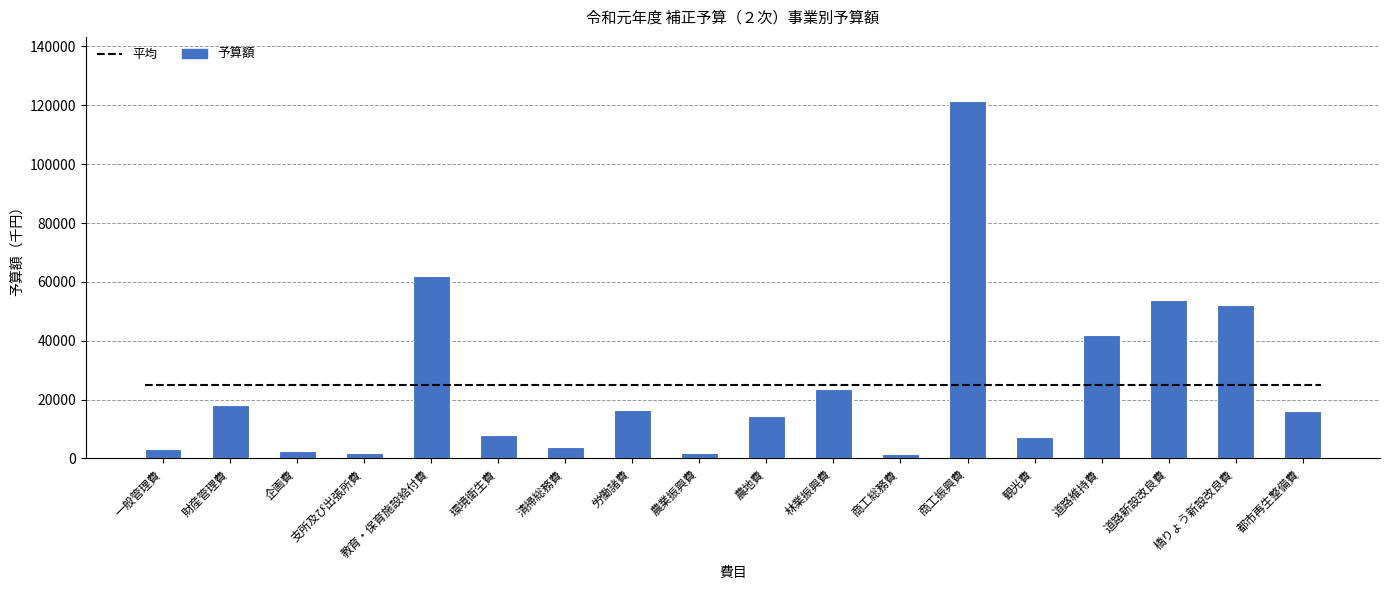

What is the difference between the maximum and minimum values?

119893